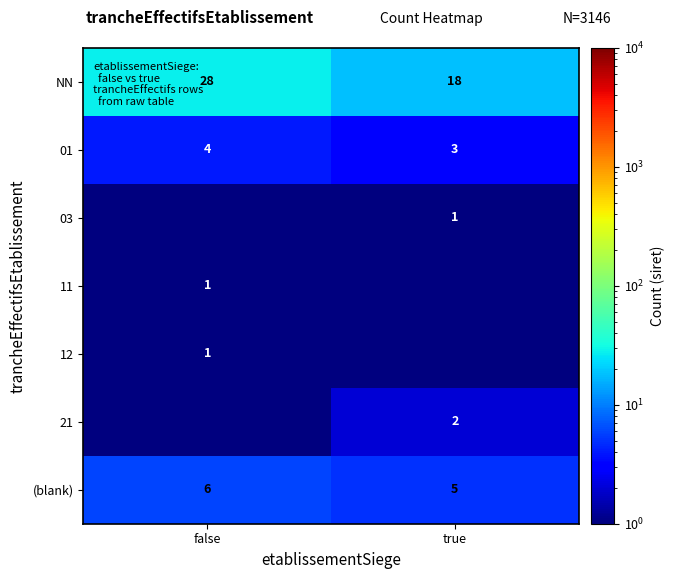

The value of NN at false is 18.2. True or false?

False